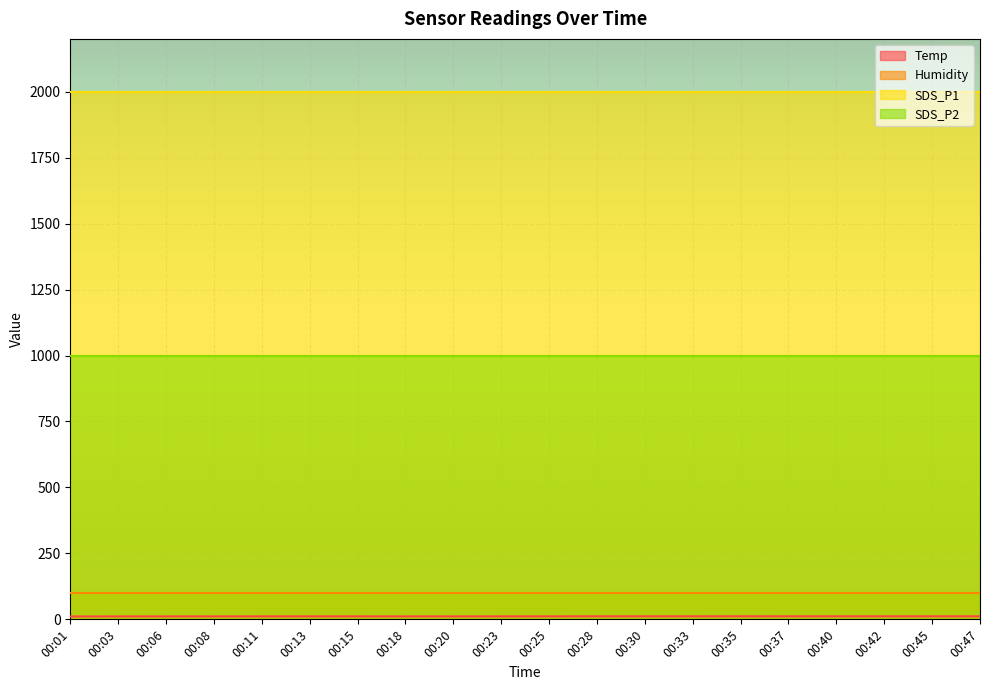

How many data points does each series have?

20